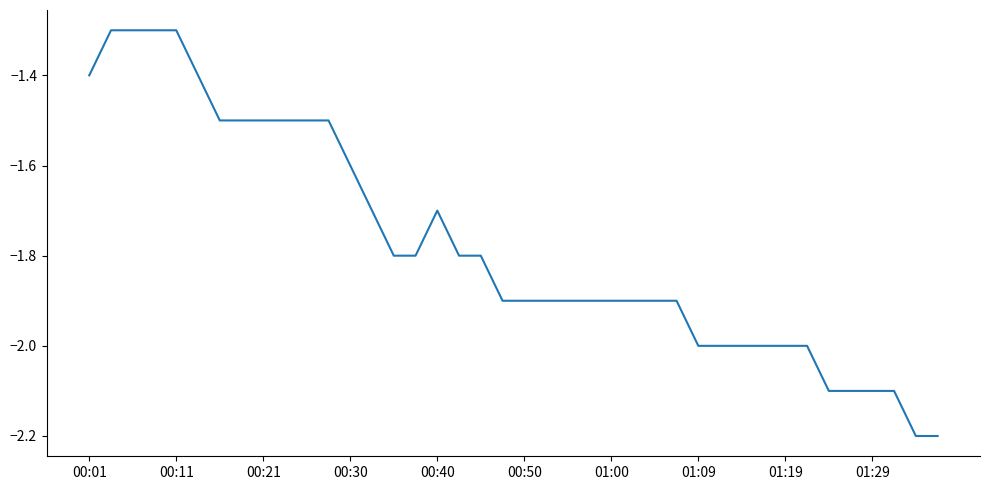

What is the maximum value shown in the chart?

-1.3